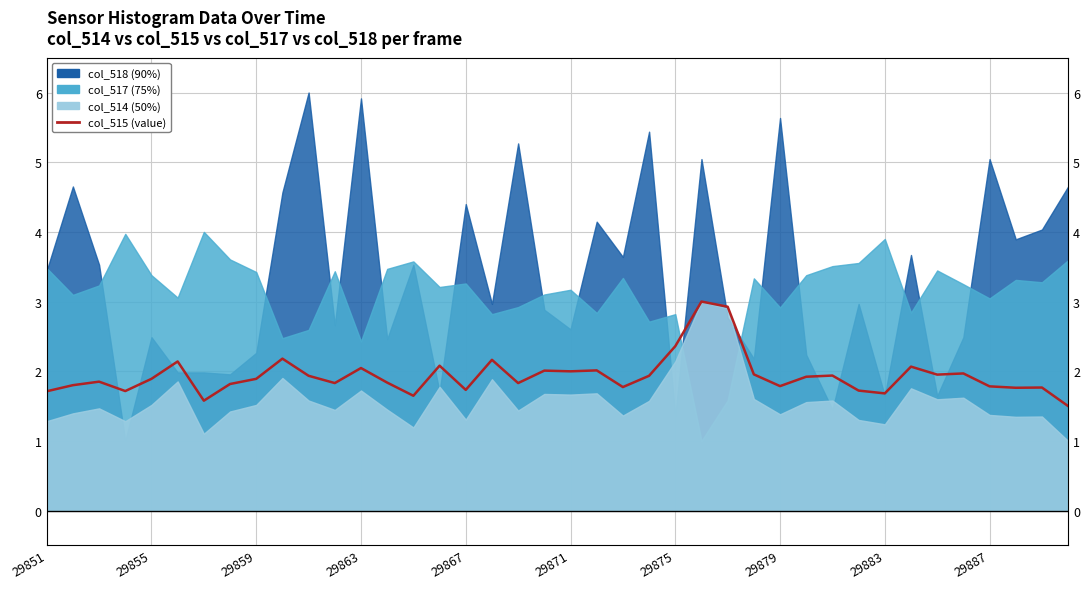

The value at 29851 is 1.7. True or false?

True